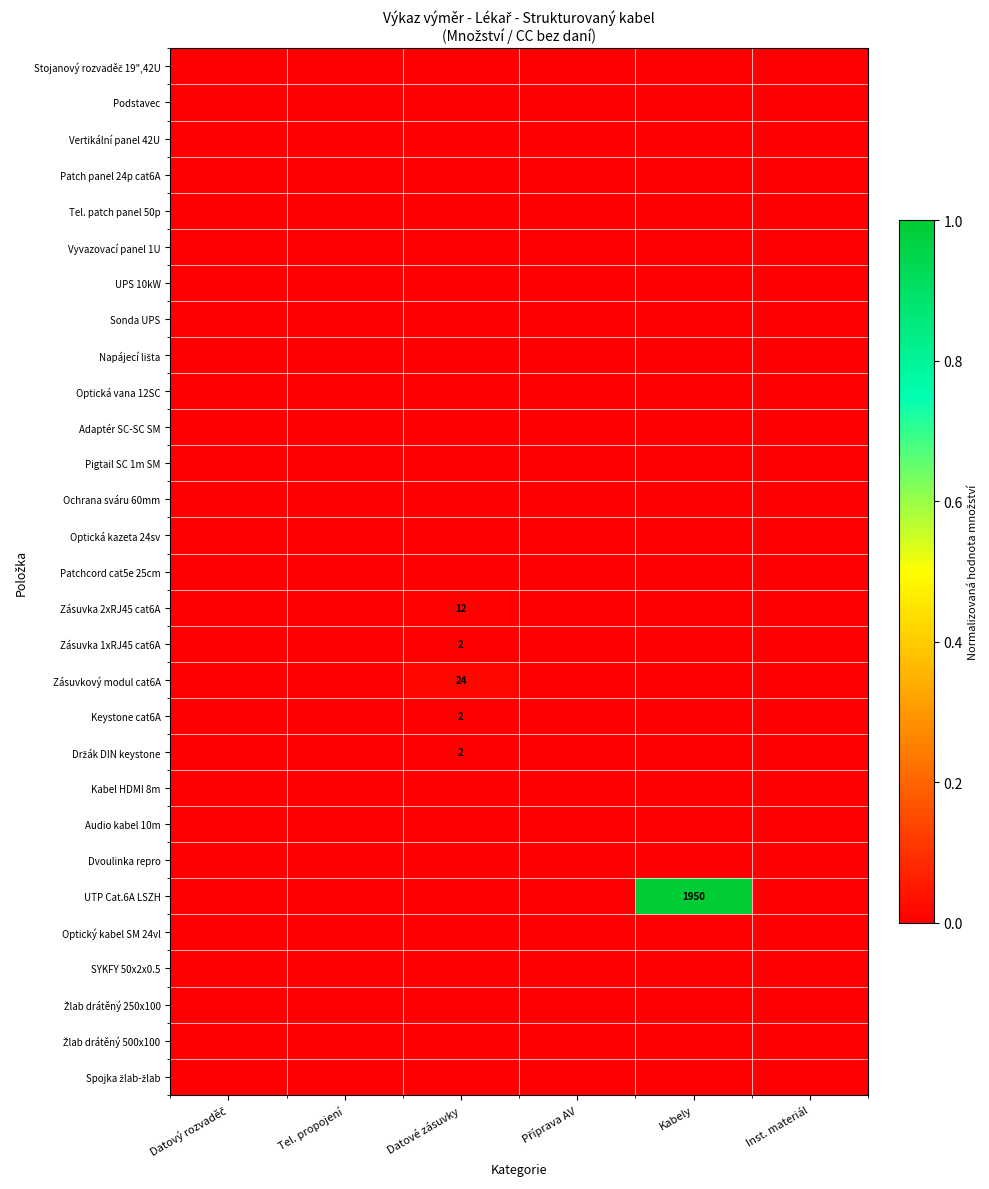

At how many categories does at least one series exceed 0?

2